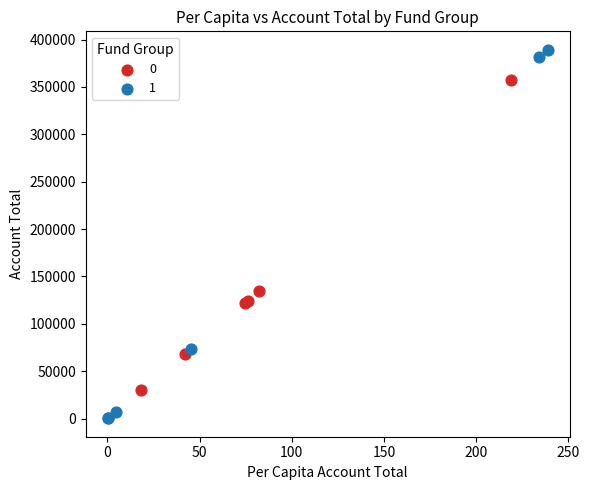

Which series contains the lowest Y value?

1